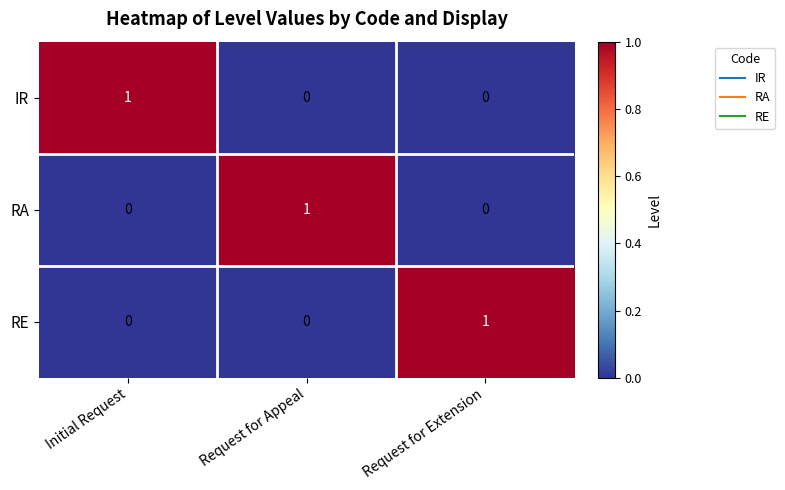

Count the IR values in the range 0 to 1.

3